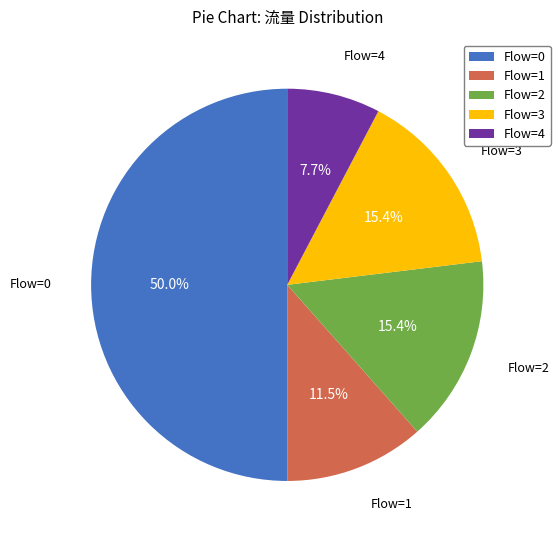

Count the number of slices in the pie.

5